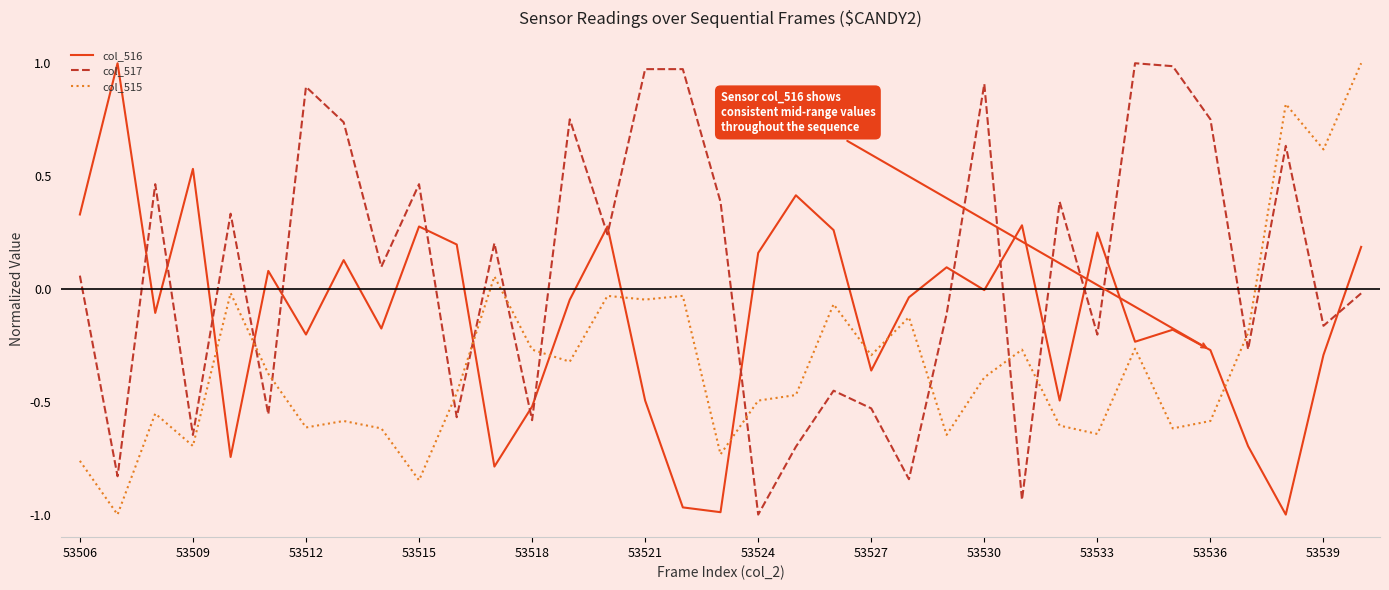

How many lines are shown in the chart?

3